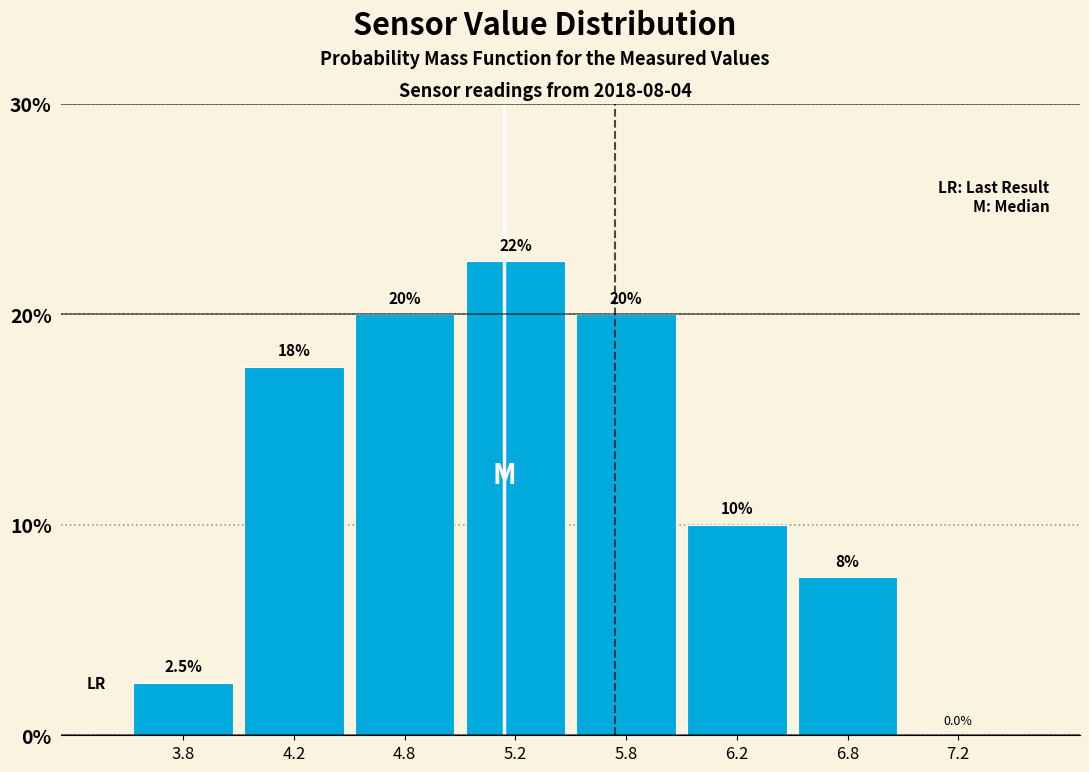

Reading left to right, list all the values displayed in this chart.

3.8=2.5	4.2=17.5	4.8=20.0	5.2=22.5	5.8=20.0	6.2=10.0	6.8=7.5	7.2=0.0